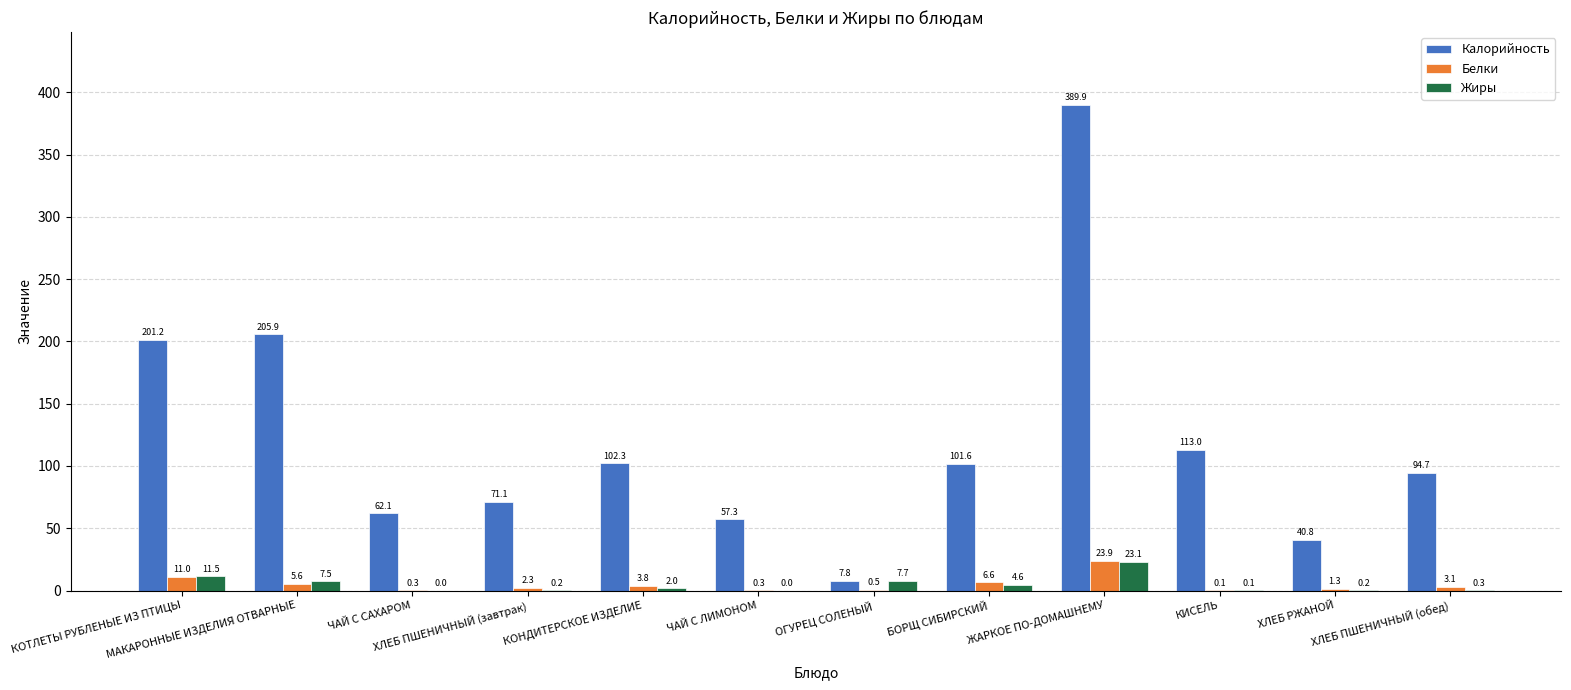

Is it true that Калорийность equals 94.7 at ХЛЕБ ПШЕНИЧНЫЙ (обед)?

True